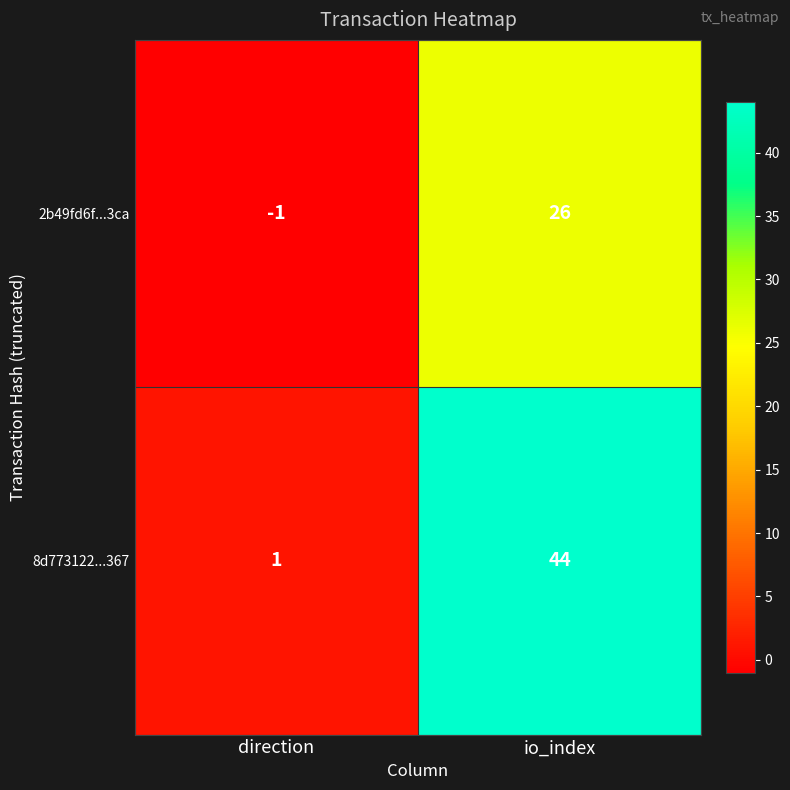

How many distinct data groups are displayed?

2